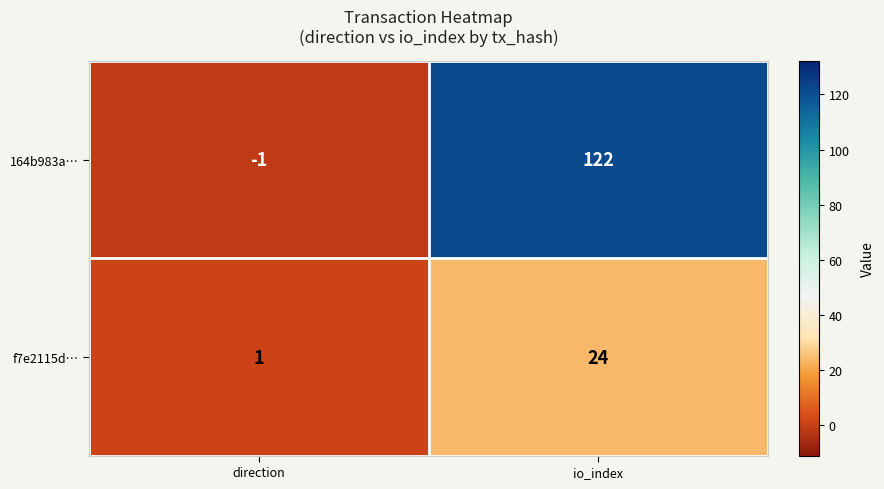

Is it true that 164b983a… equals -1 at direction?

True